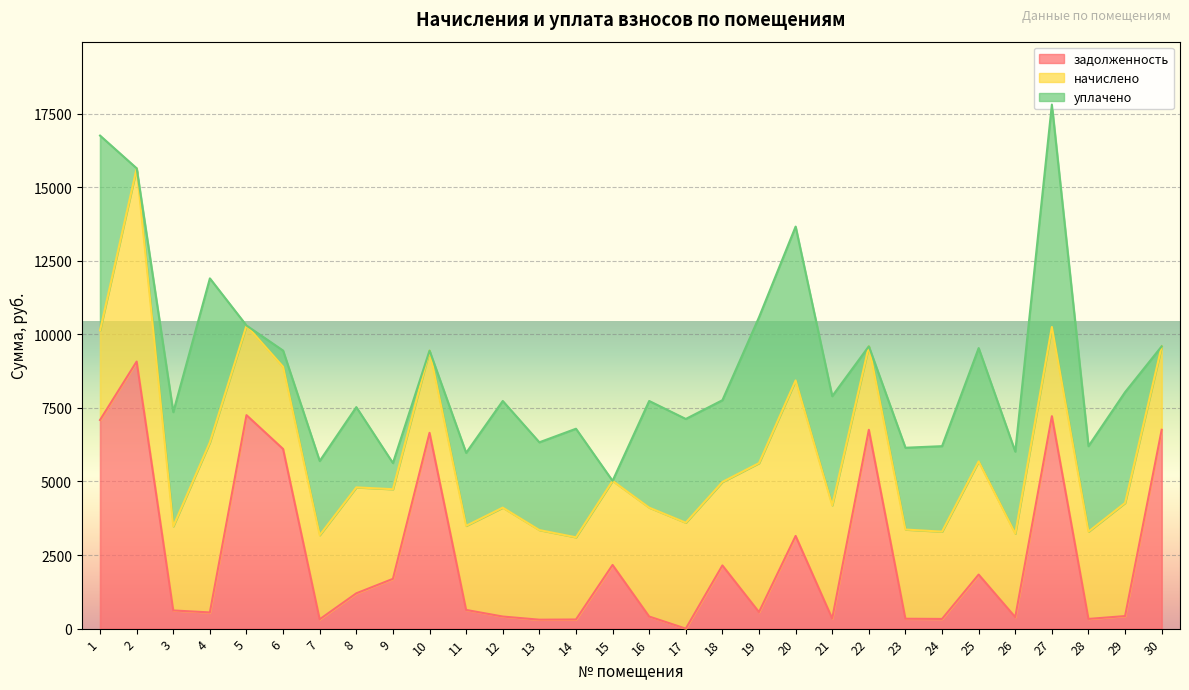

At which category does начислено reach its first local peak?

2